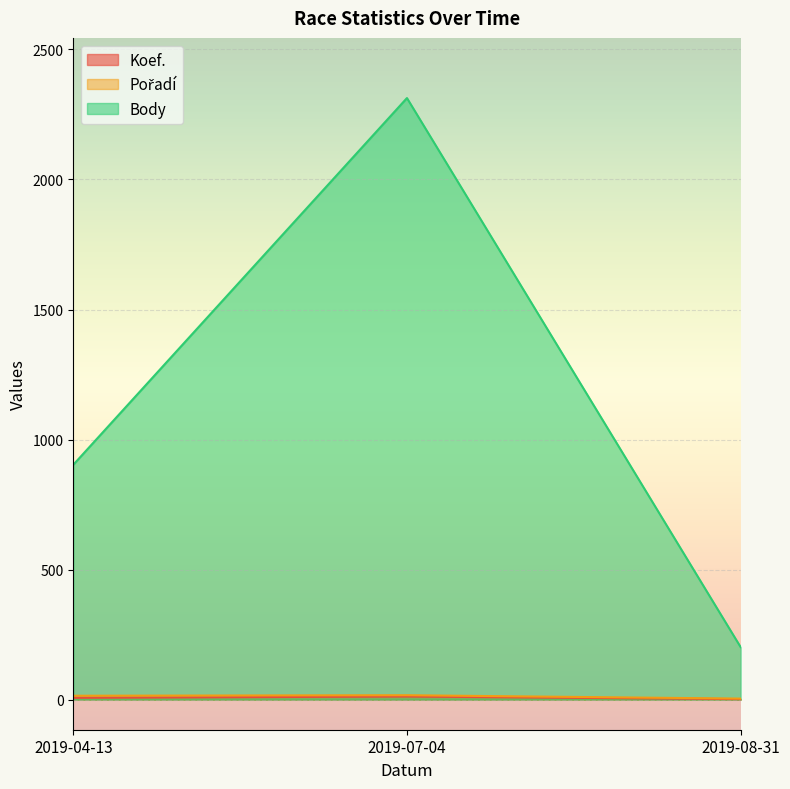

Rank the categories by Pořadí value from highest to lowest.

2019-07-04, 2019-04-13, 2019-08-31